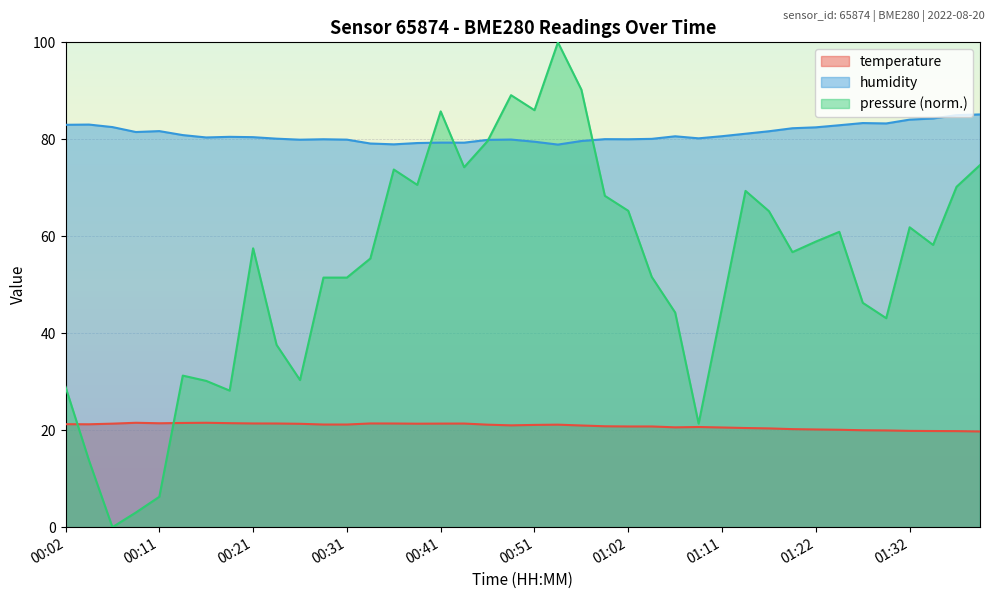

Which series has the largest total across all categories?

humidity